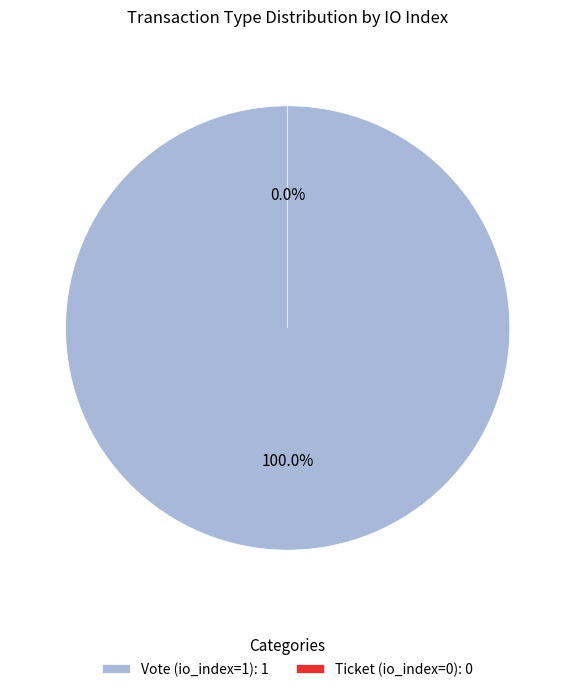

Which has a higher value, Vote (io_index=1) or Ticket (io_index=0)?

Vote (io_index=1)